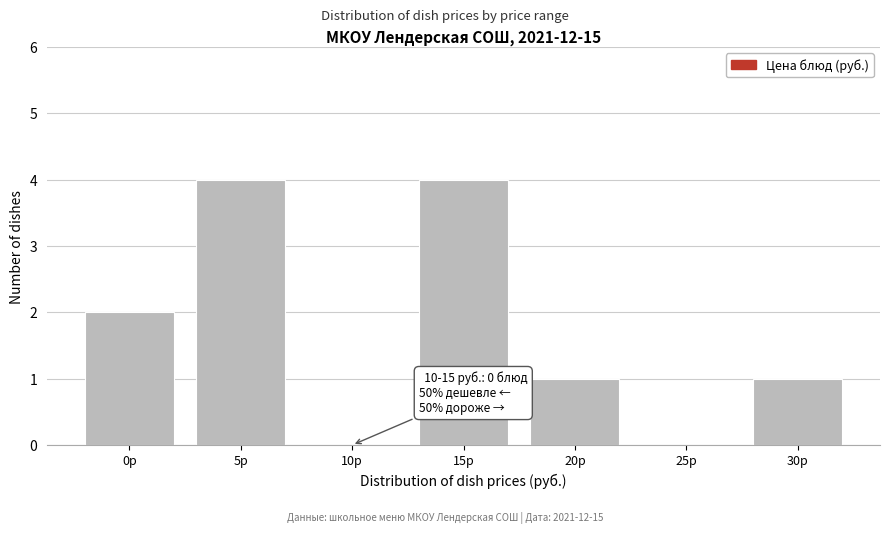

Reading left to right, transcribe all the data shown in this chart.

0р=2	5р=4	10р=0	15р=4	20р=1	25р=0	30р=1